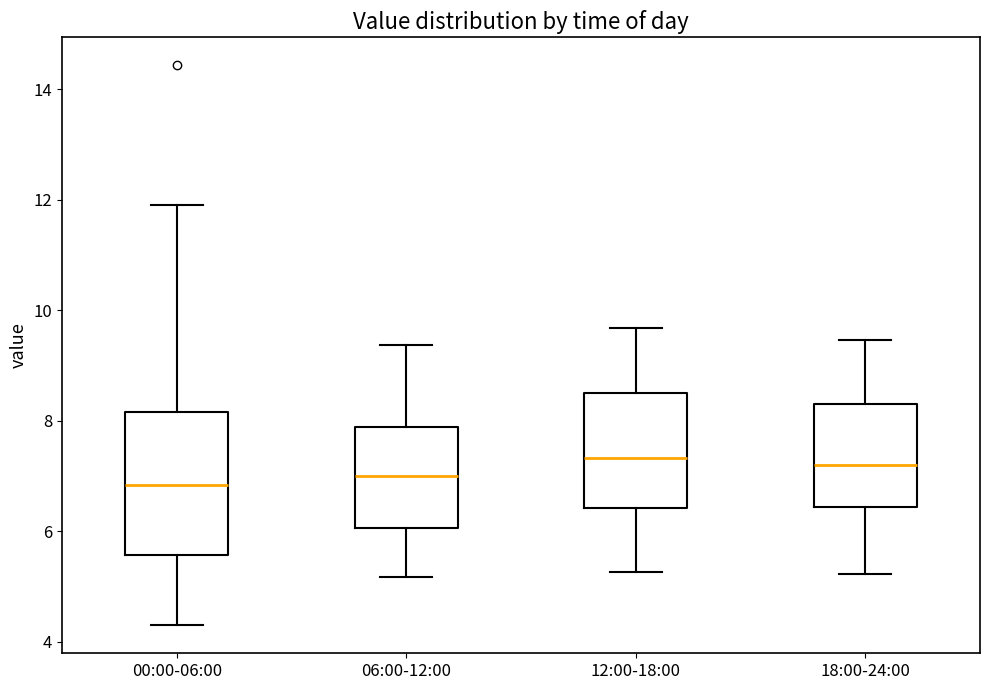

Reading left to right, transcribe this box plot: for each box, give where its median line is, the range the box spans, and where its two whiskers end, as read against the y-axis. The values are not printed on the chart, so give them approximately, as read against the axis.

00:00-06:00: median 6.8, box 5.6 to 8.2, whiskers 4.4 to 12.0
06:00-12:00: median 7.0, box 6.0 to 7.8, whiskers 5.2 to 9.4
12:00-18:00: median 7.4, box 6.4 to 8.4, whiskers 5.2 to 9.6
18:00-24:00: median 7.2, box 6.4 to 8.4, whiskers 5.2 to 9.4